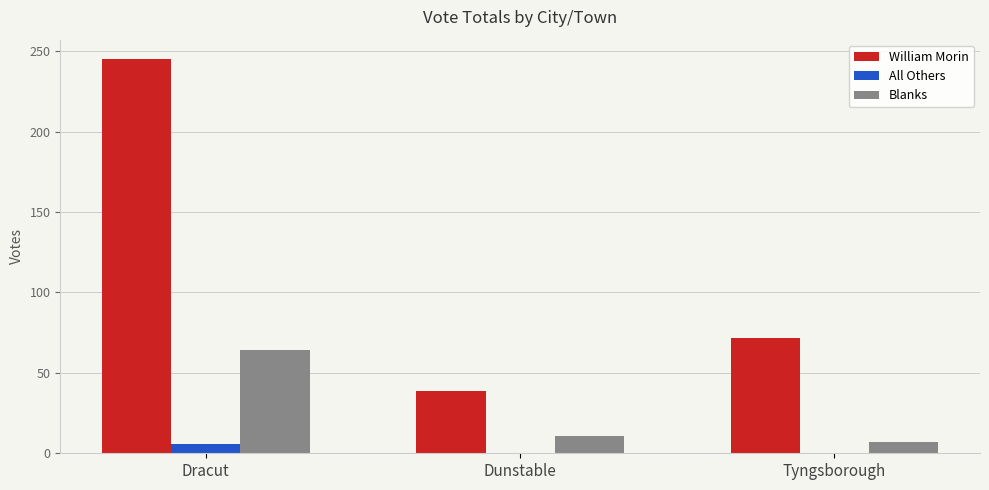

Where does the William Morin series first go above 72?

Dracut